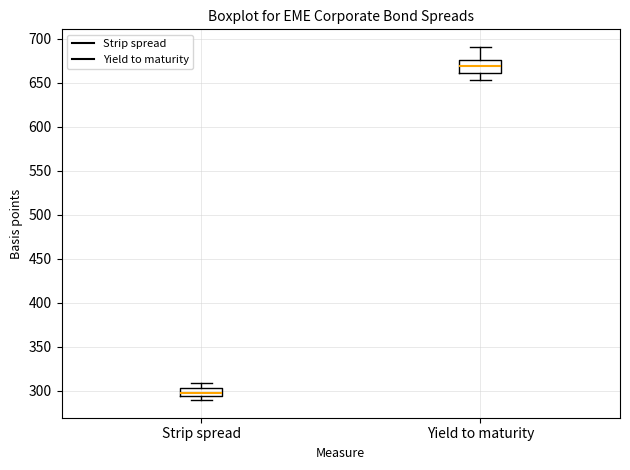

Which box's median line is the highest?

Yield to maturity